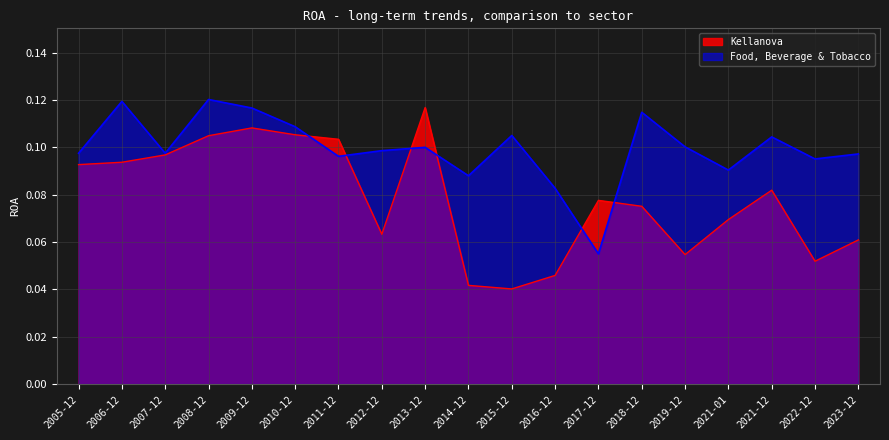

What is the lowest value of the Food, Beverage & Tobacco series?

0.1